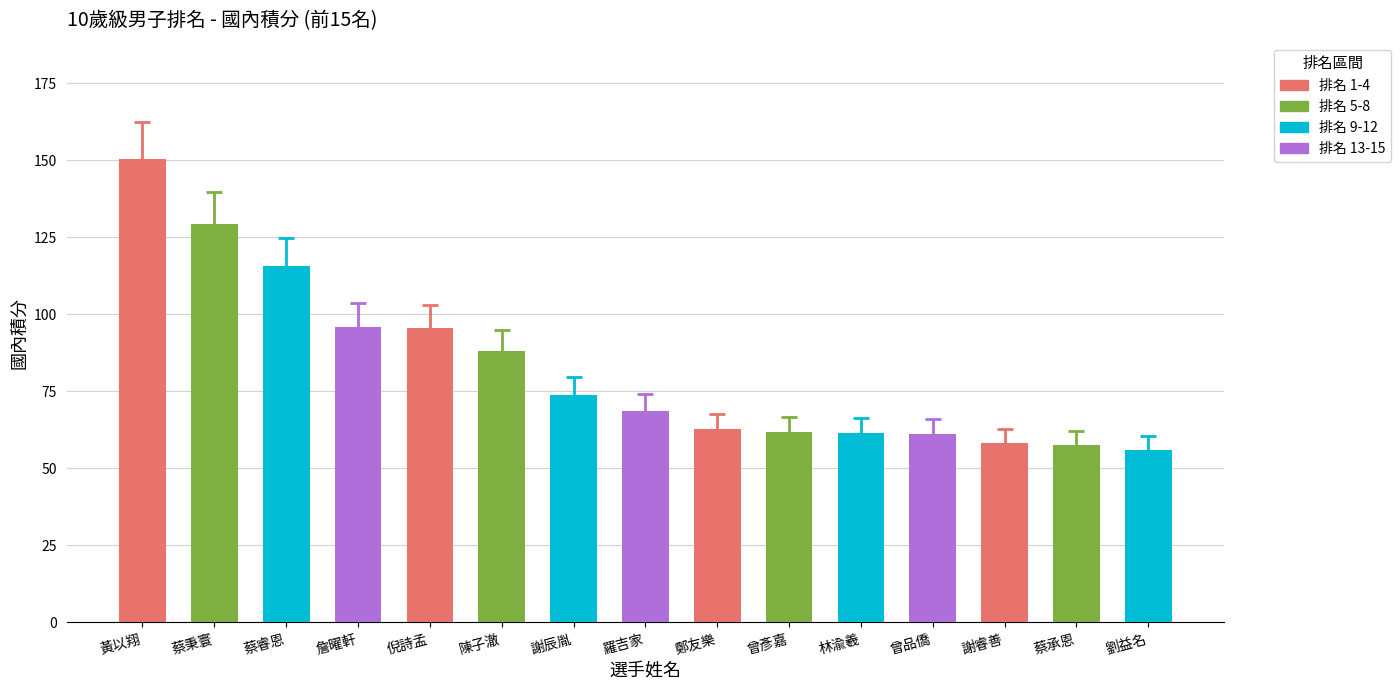

How many data points does each series have?

15